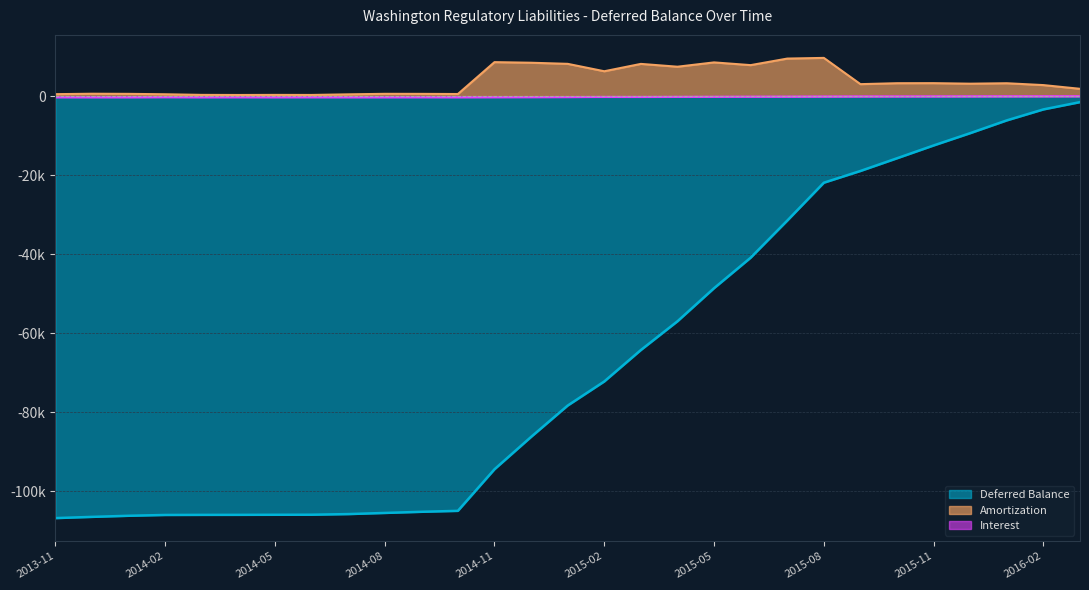

Which series has the largest range (max minus min)?

Deferred Balance